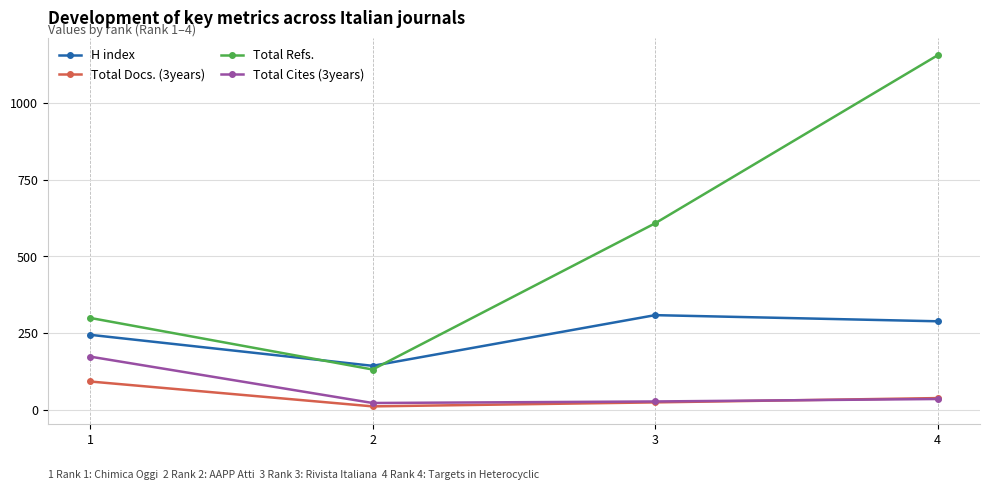

What is the value of the Total Refs. point at the 3rd from the left?

608